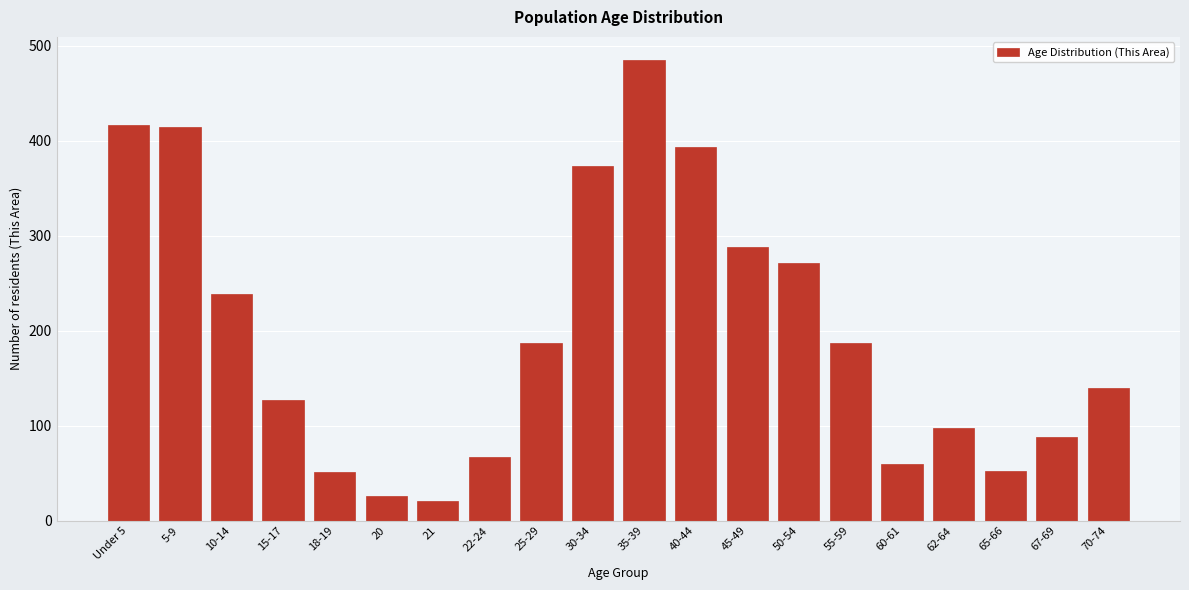

At which label is the value closest to 253?

10-14